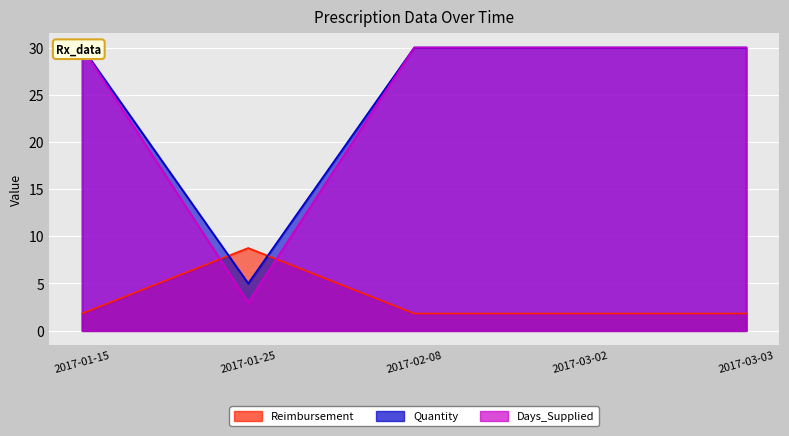

True or false: Quantity and Days_Supplied intersect in this chart.

False